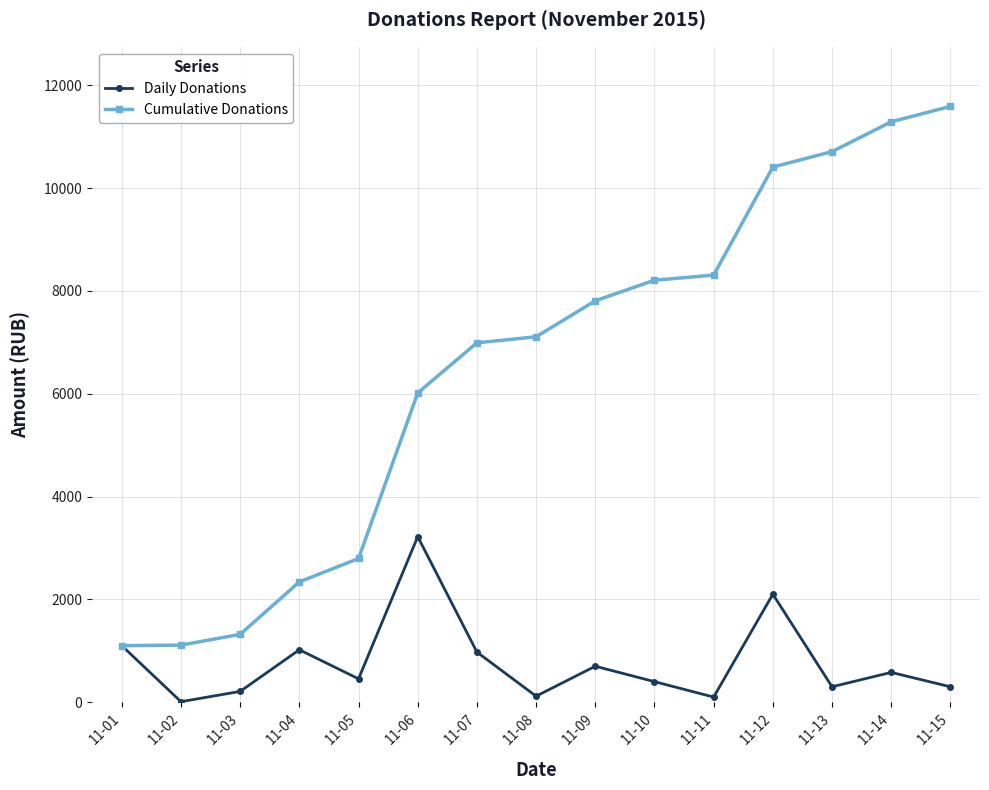

What is the sum of the Cumulative Donations values at 11-15 and 11-04?

13928